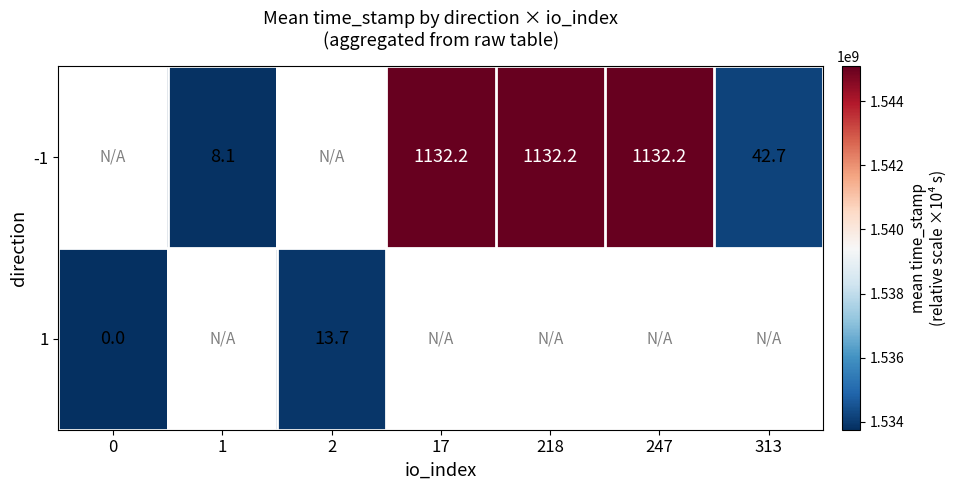

True or false: -1 has a value of 528.5 at 17.

False